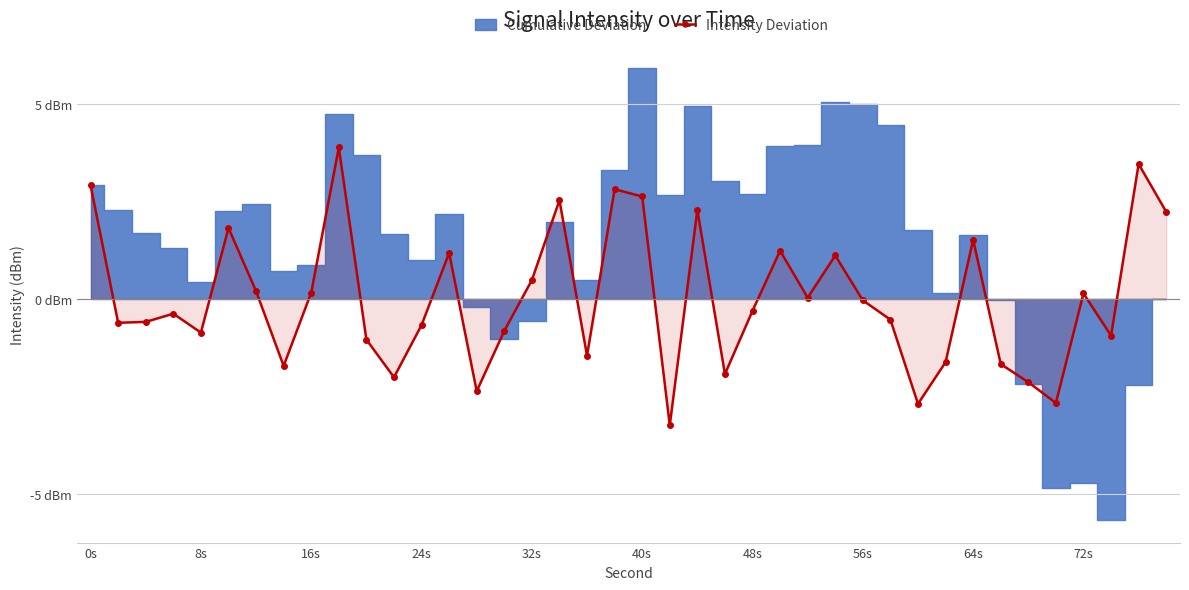

True or false: the data shows -4.2 at 14.

False